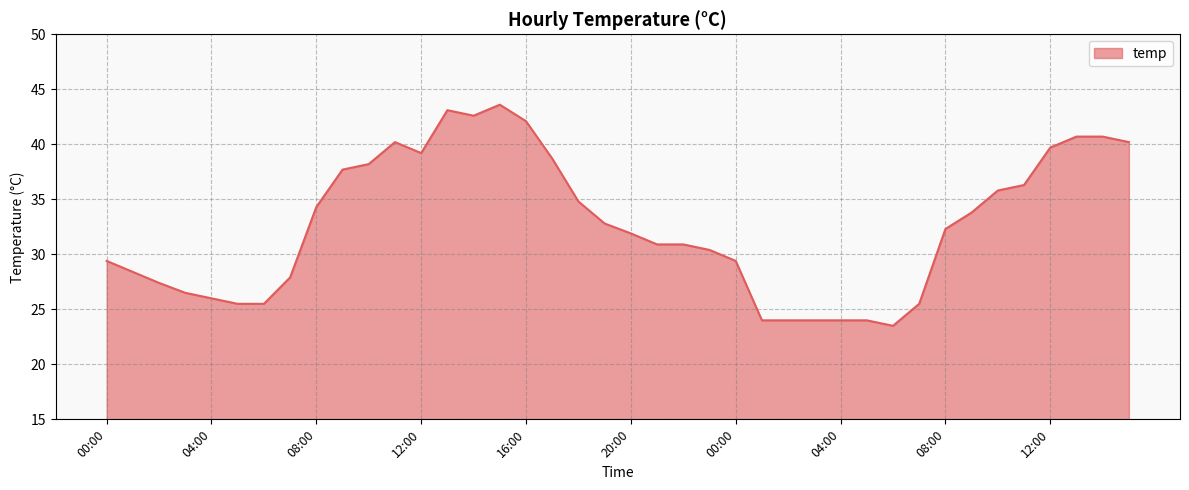

How many lines are shown in the chart?

1